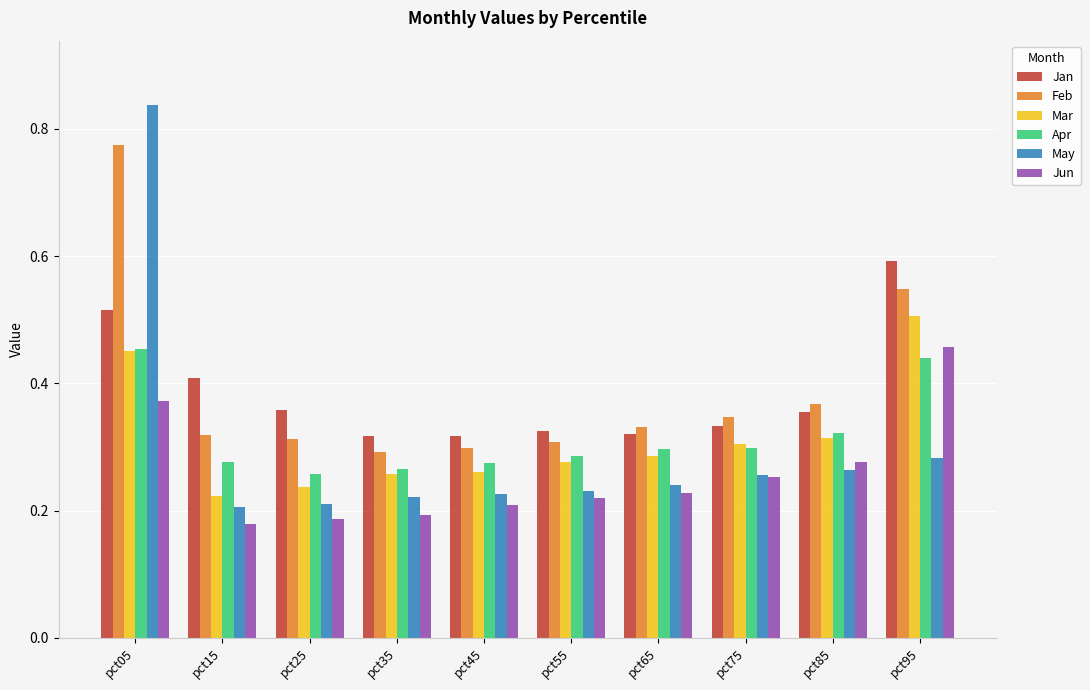

What is the sum of the May values at pct15 and pct05?

1.0